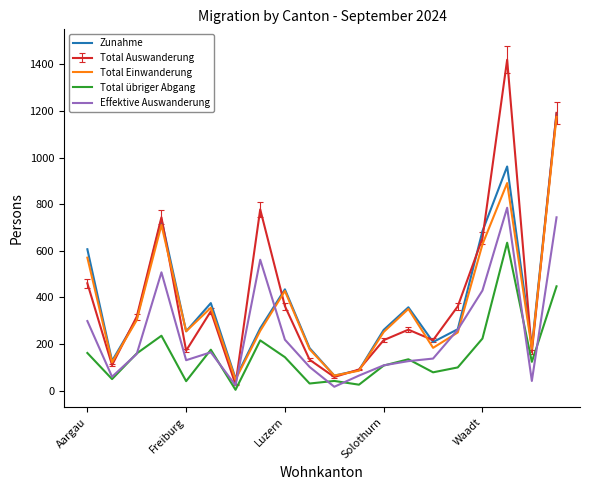

What is the maximum value shown in the chart?

1420